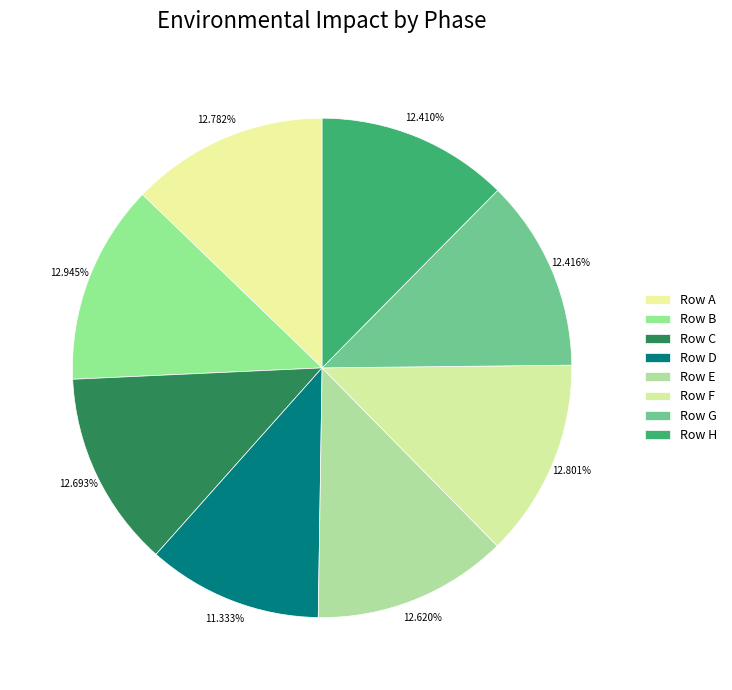

How many segments does this pie chart have?

8